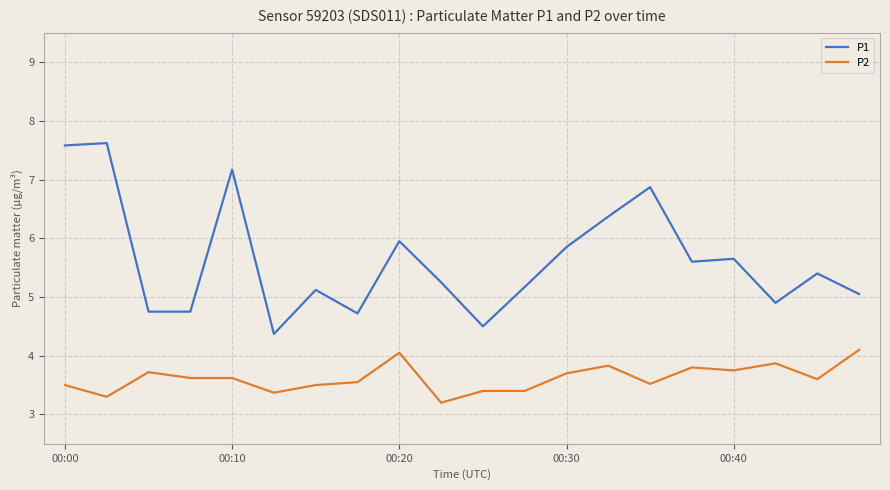

List the series in order of their overall mean, lowest first.

P2, P1